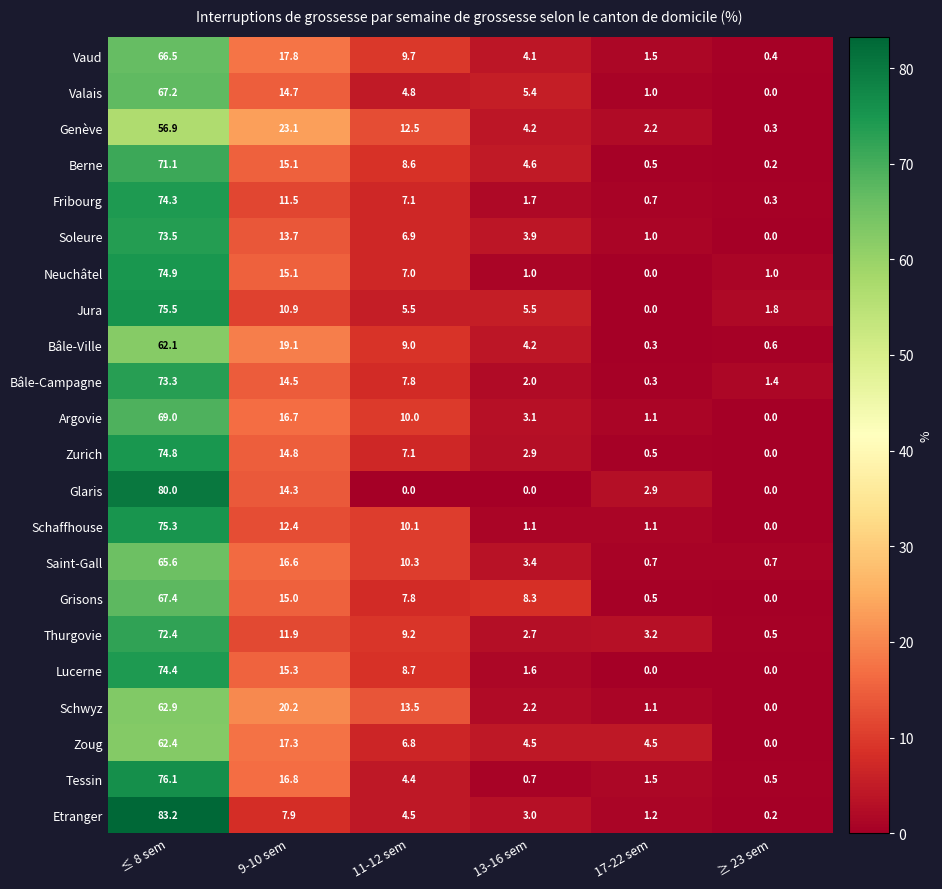

The Fribourg series shows 11.5 at 9-10 sem. True or false?

True